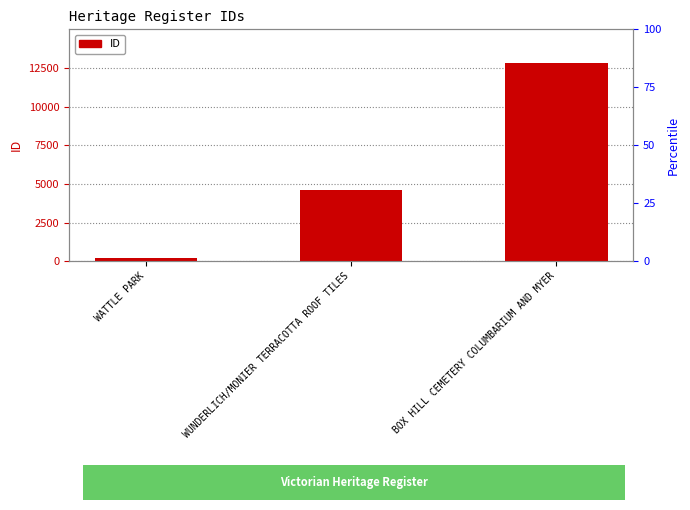

What is the change in value from WATTLE PARK to BOX HILL CEMETERY COLUMBARIUM AND MYER?

+12617